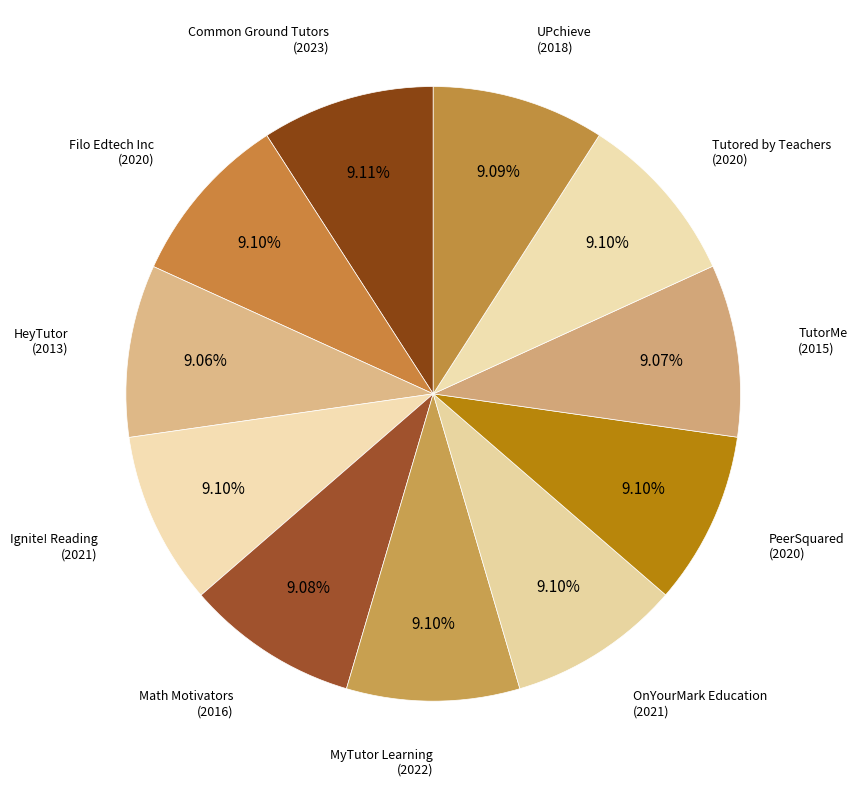

What portion of the pie excludes MyTutor Learning?

90.9%